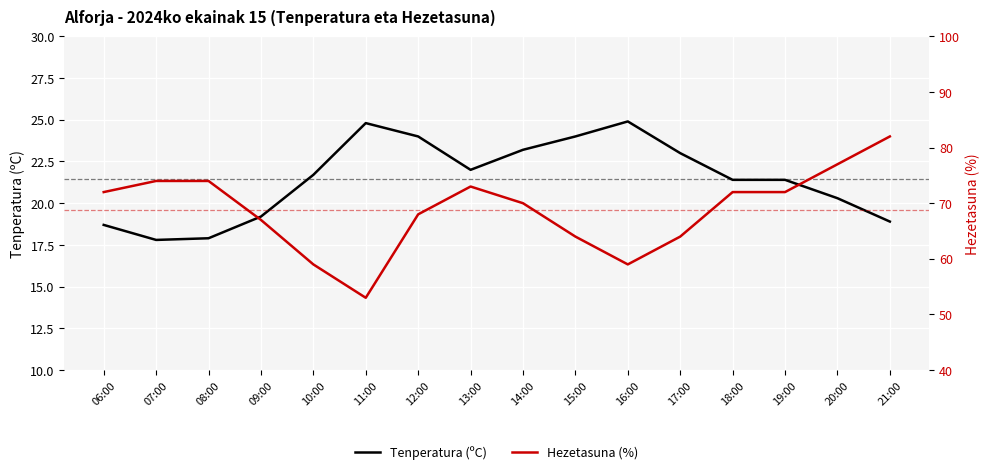

Reading left to right, list all the values displayed in this chart.

Tenperatura (ºC): 06:00=18.7	07:00=17.8	08:00=17.9	09:00=19.2	10:00=21.7	11:00=24.8	12:00=24.0	13:00=22.0	14:00=23.2	15:00=24.0	16:00=24.9	17:00=23.0	18:00=21.4	19:00=21.4	20:00=20.3	21:00=18.9
Hezetasuna (%): 06:00=72.0	07:00=74.0	08:00=74.0	09:00=67.0	10:00=59.0	11:00=53.0	12:00=68.0	13:00=73.0	14:00=70.0	15:00=64.0	16:00=59.0	17:00=64.0	18:00=72.0	19:00=72.0	20:00=77.0	21:00=82.0